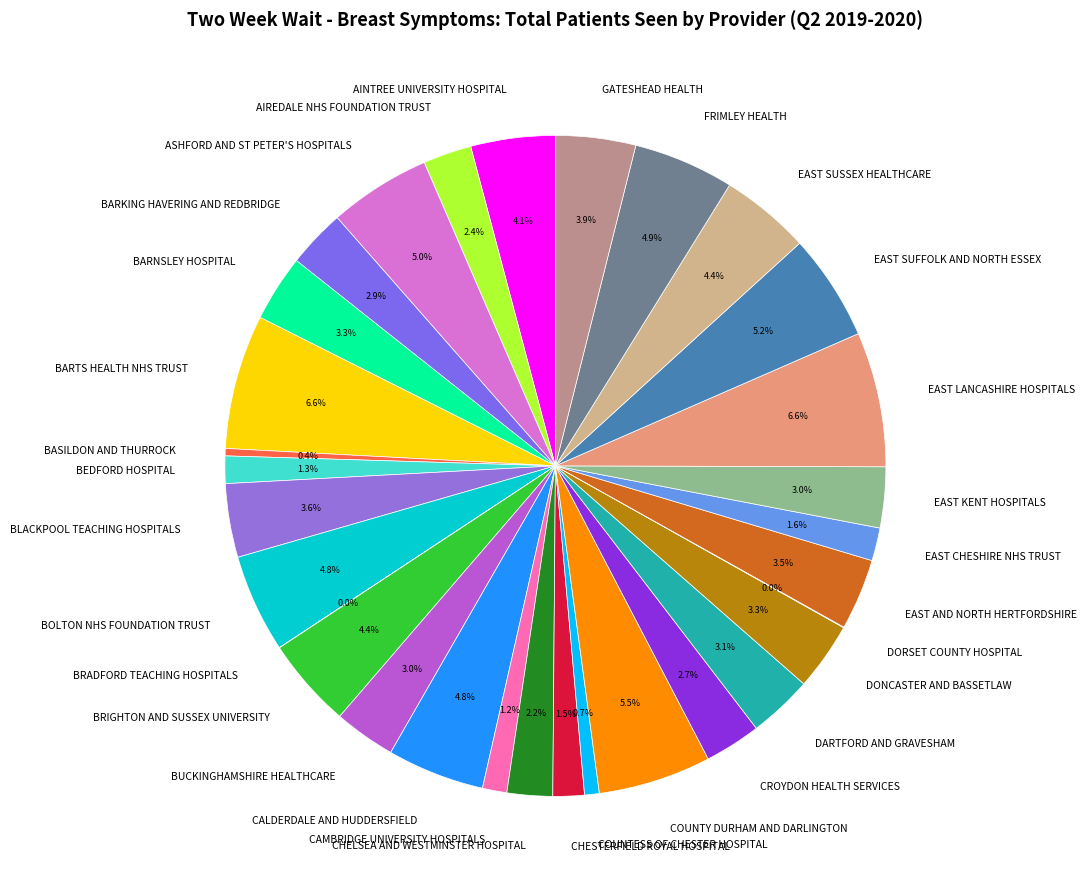

Is the sum of EAST SUFFOLK AND NORTH ESSEX and CHESTERFIELD ROYAL HOSPITAL greater than half?

No